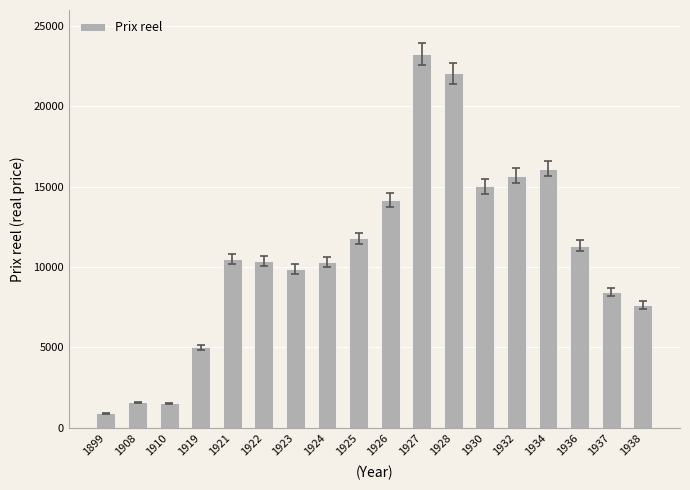

What is the difference between the values at 1921 and 1924?

169.8